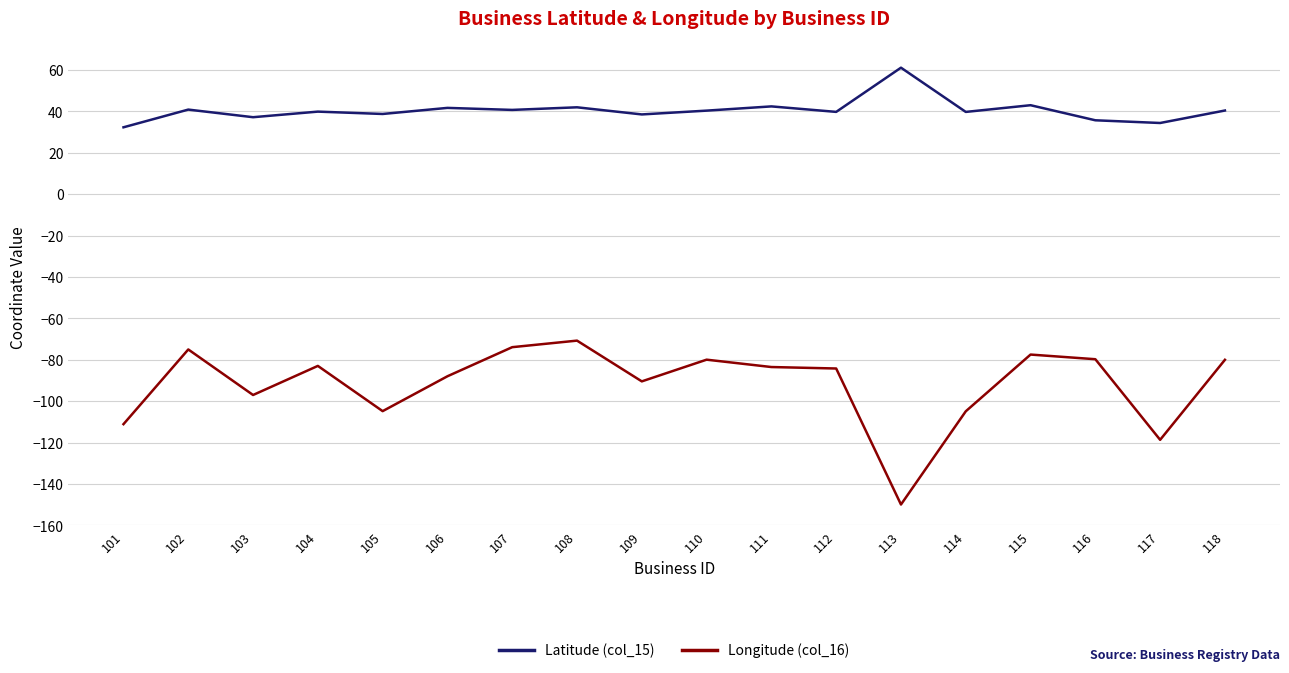

True or false: Longitude (col_16) and Latitude (col_15) intersect in this chart.

False